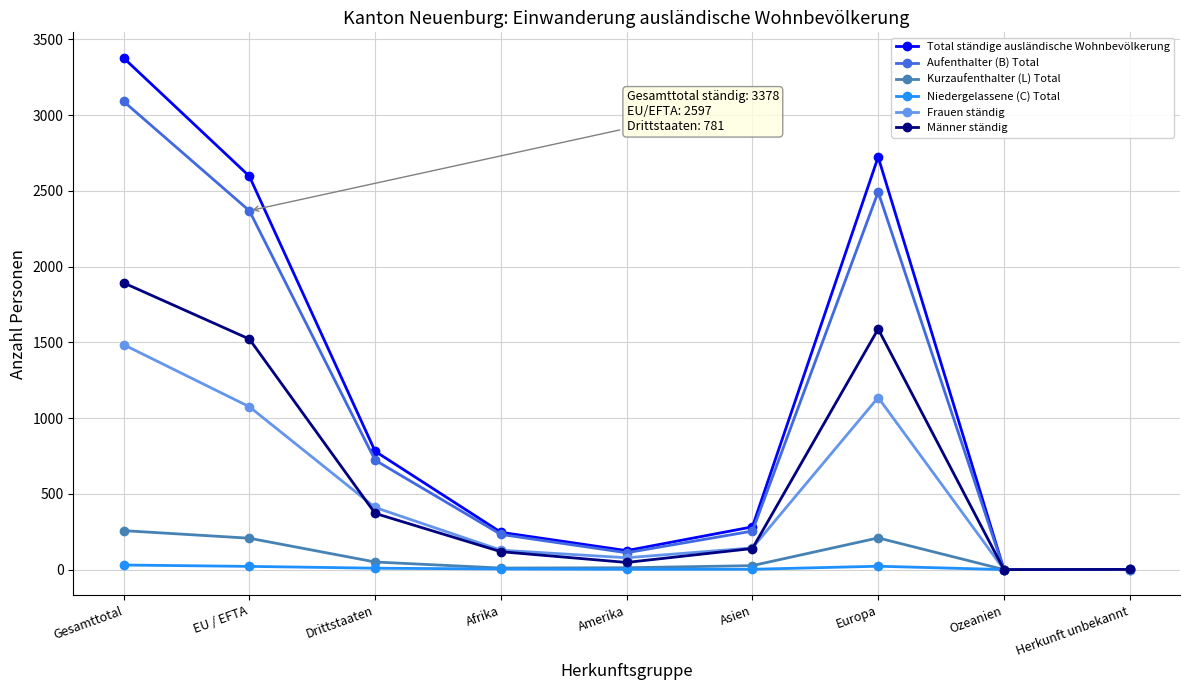

Which series has the widest spread of values?

Total ständige ausländische Wohnbevölkerung